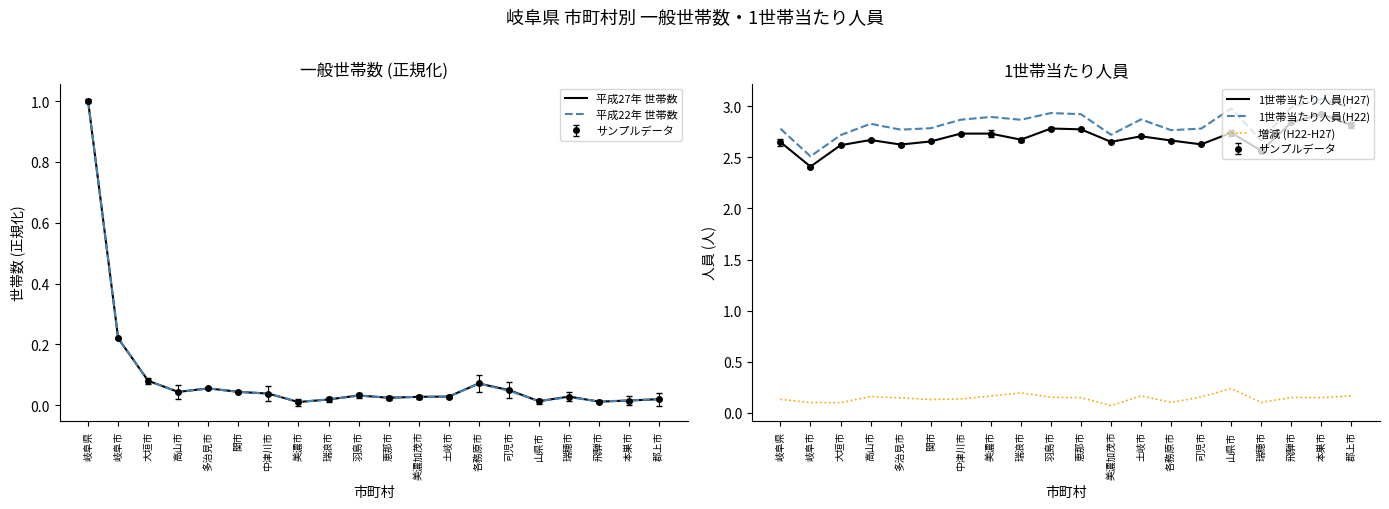

How many categories are shown in the chart?

20